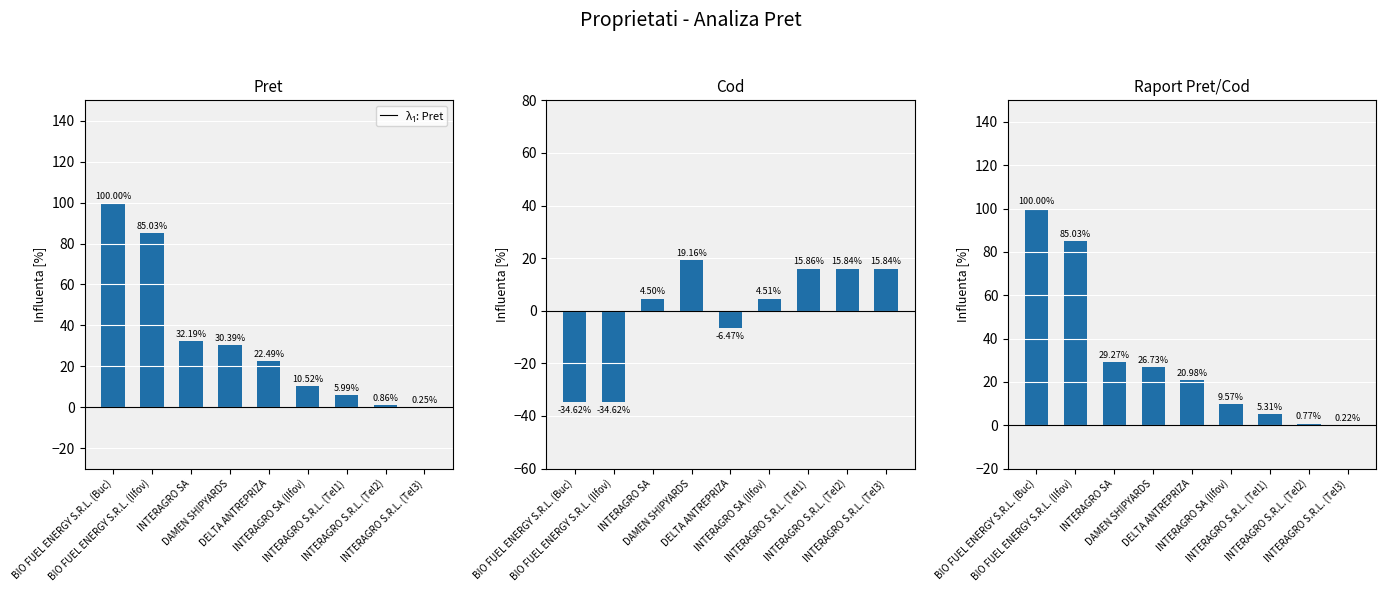

Is it true that Cod (scaled) equals -34.6 at BIO FUEL ENERGY S.R.L. (Buc)?

True